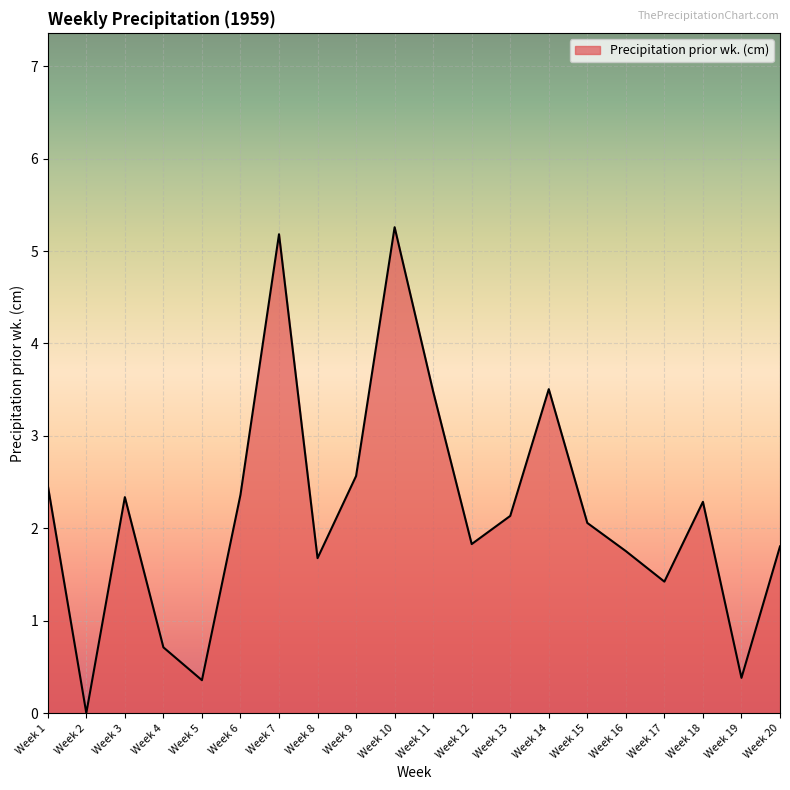

True or false: the data shows 0.7 at Week 4.

True